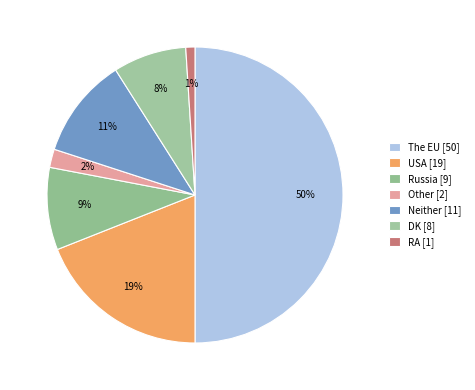

Which category has the biggest portion of the pie?

The EU